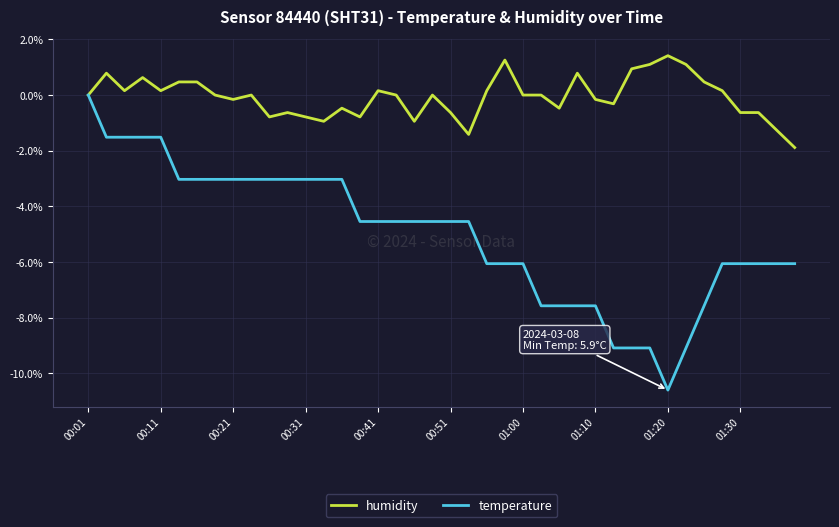

How many series are shown in this chart?

2